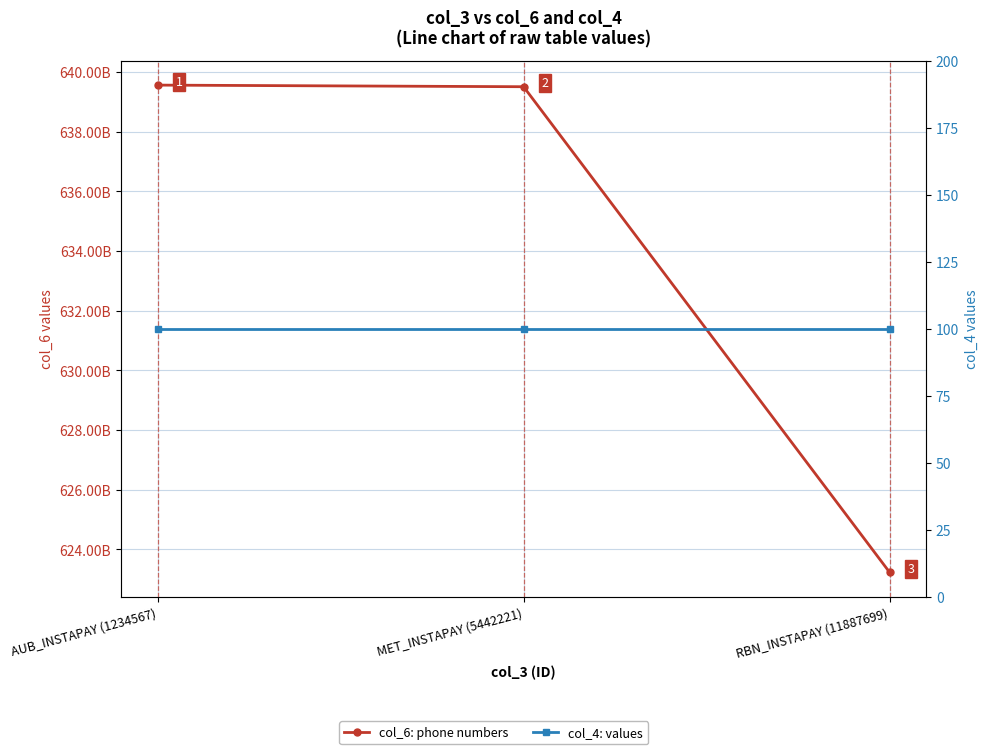

What are all the series names shown in the legend?

col_6: phone numbers, col_4: values